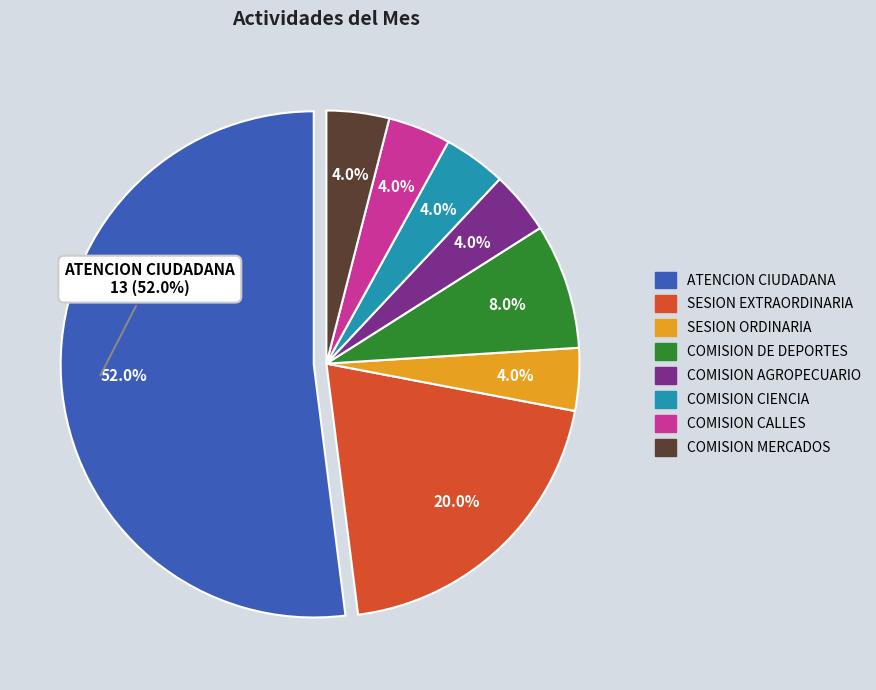

Which has a higher value, COMISION AGROPECUARIO or ATENCION CIUDADANA?

ATENCION CIUDADANA